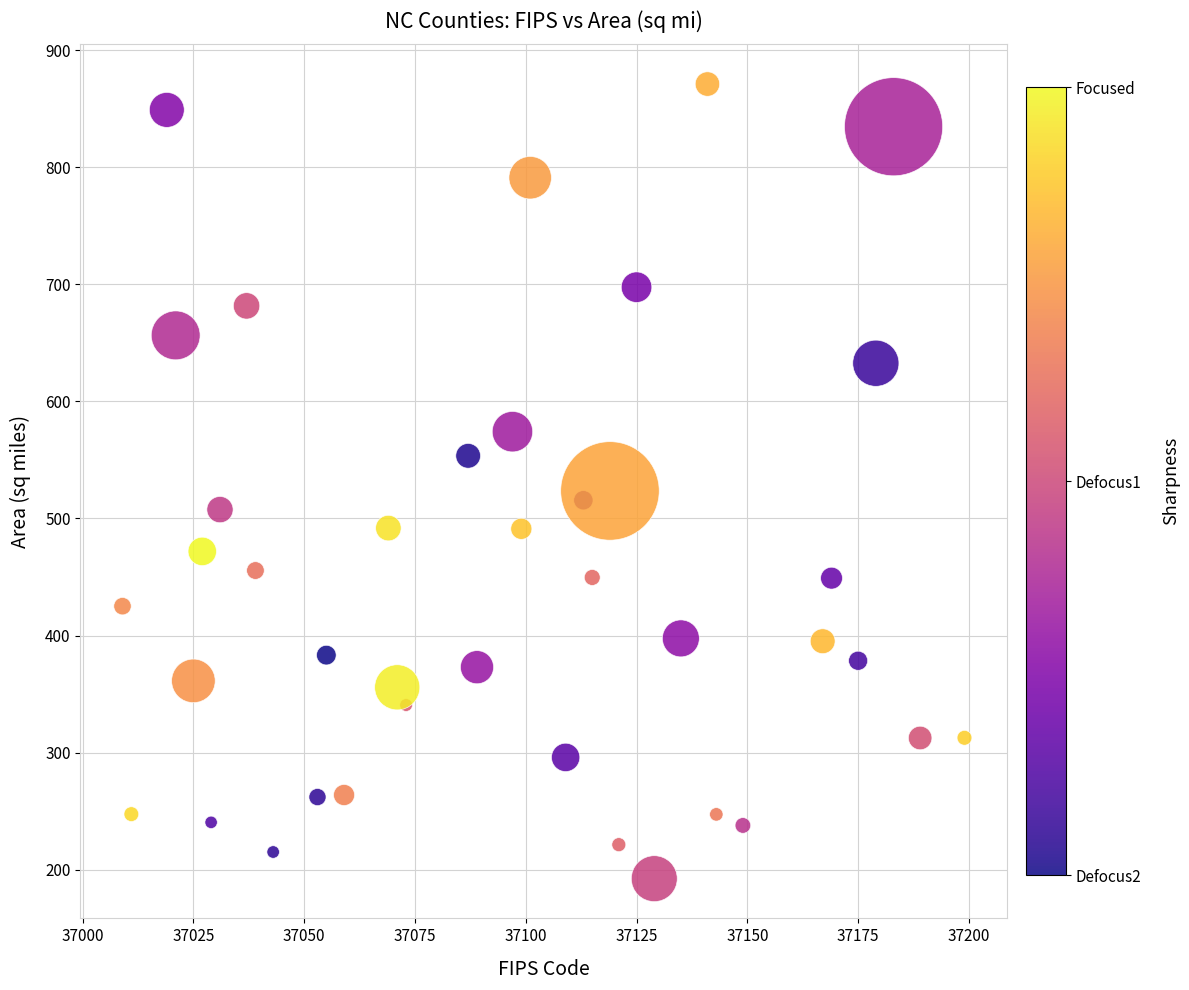

What is the range of X values (max minus min)?

190.0